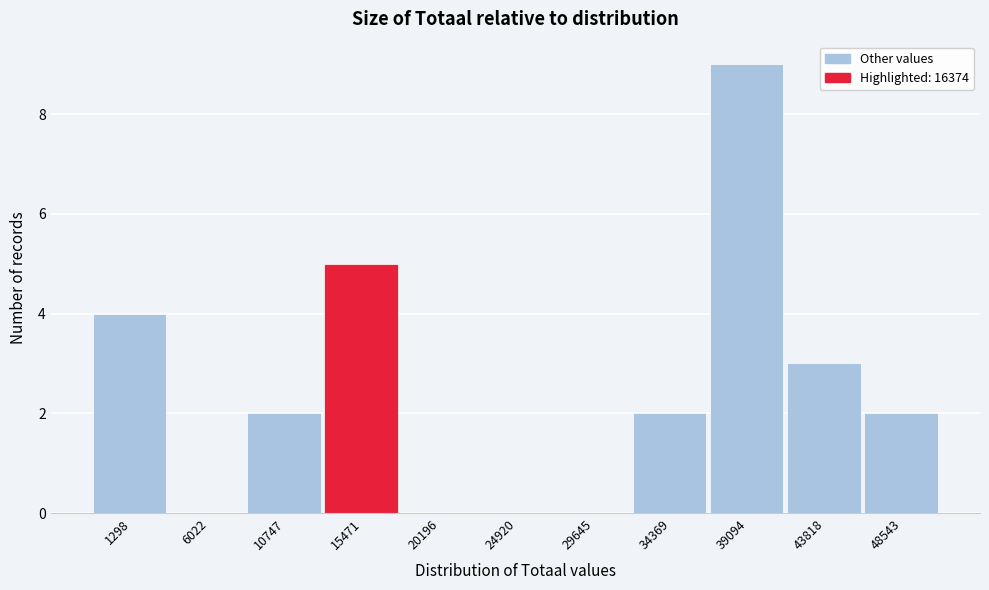

Reading right to left, what are all the values shown in this chart?

48543=2	43818=3	39094=9	34369=2	29645=0	24920=0	20196=0	15471=5	10747=2	6022=0	1298=4